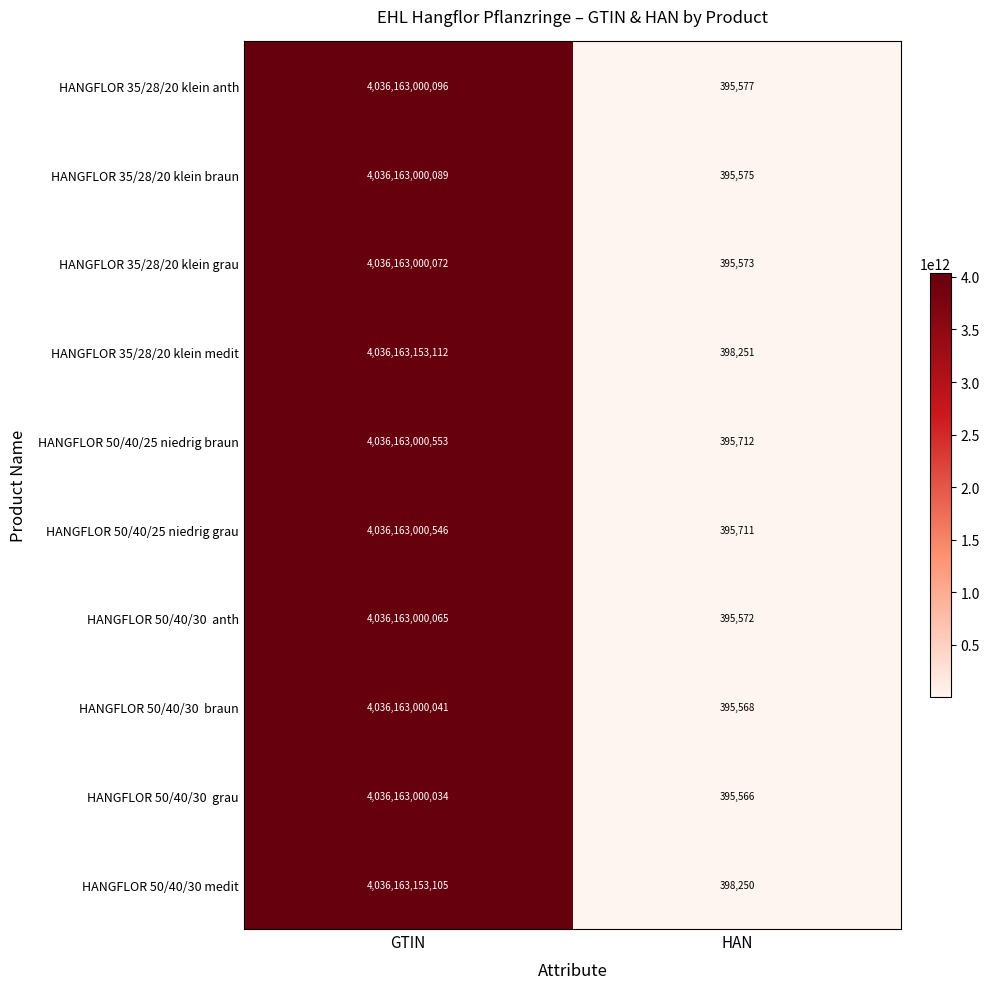

What is the difference between the highest and lowest values at GTIN?

153078